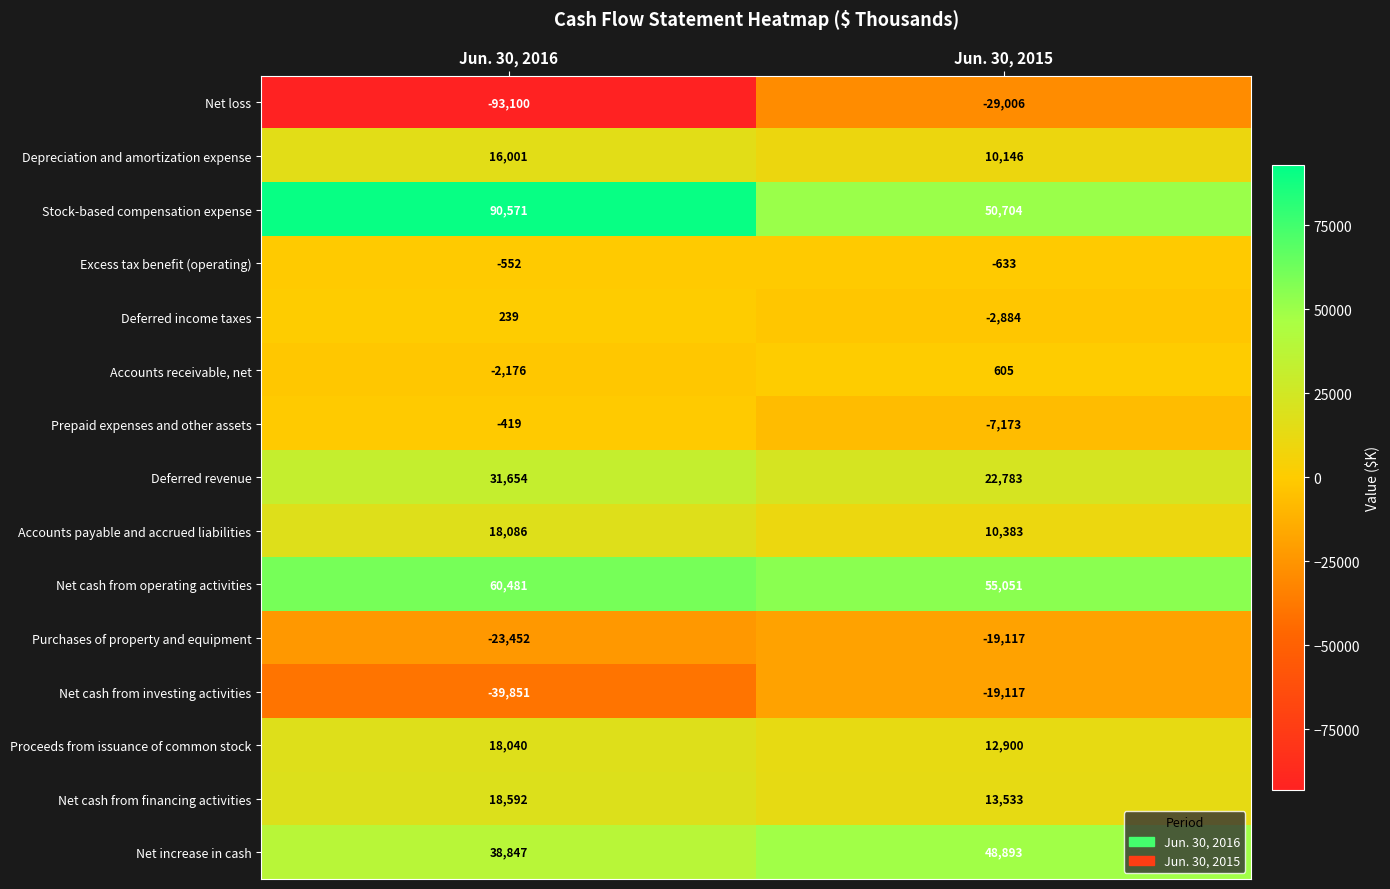

At which category is the sum across all series the highest?

Jun. 30, 2015